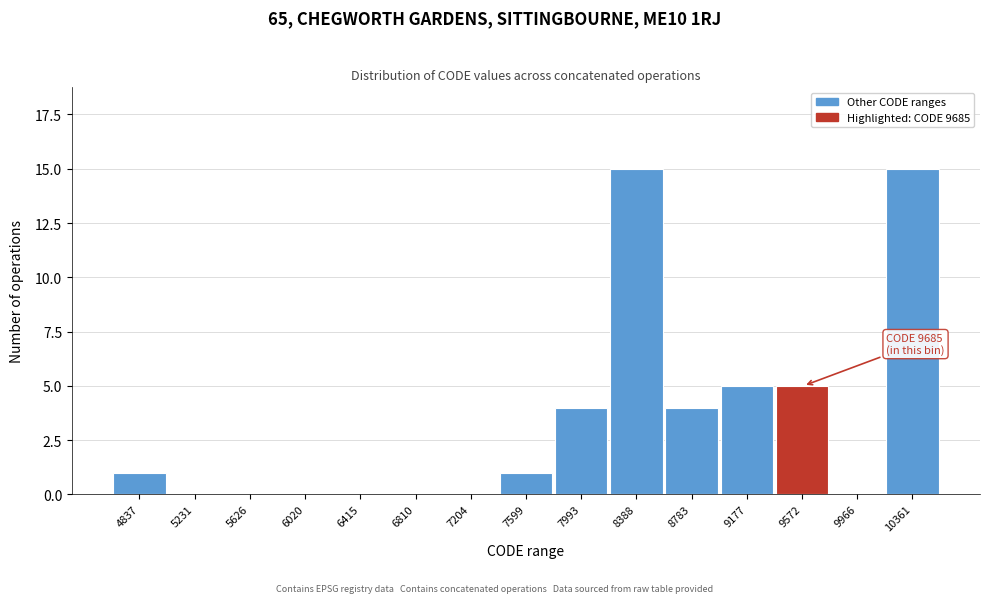

Reading right to left, what are all the values shown in this chart?

10361=15	9966=0	9572=5	9177=5	8783=4	8388=15	7993=4	7599=1	7204=0	6810=0	6415=0	6020=0	5626=0	5231=0	4837=1